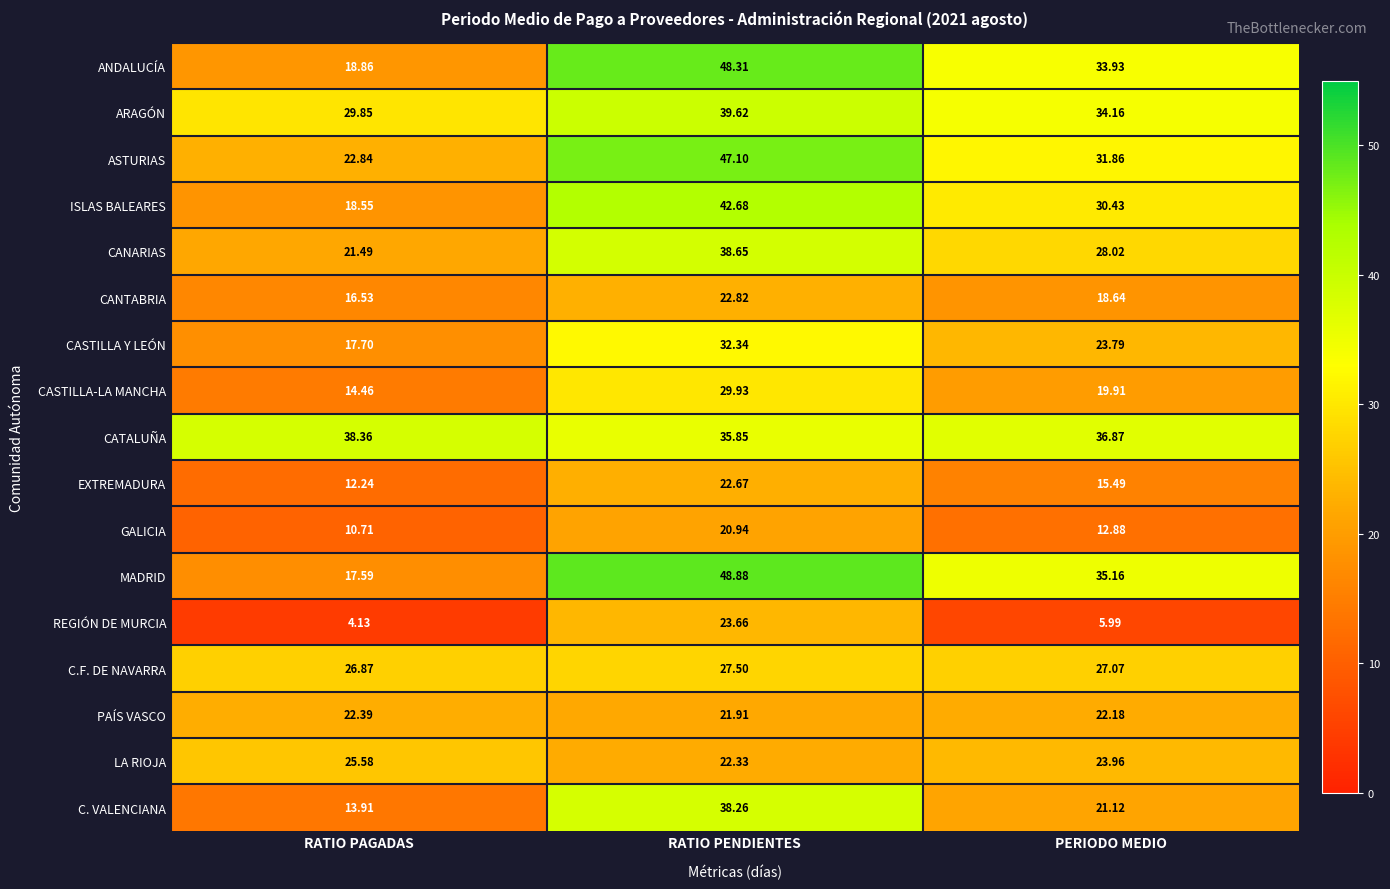

Which label corresponds to the largest value in the chart?

RATIO PENDIENTES